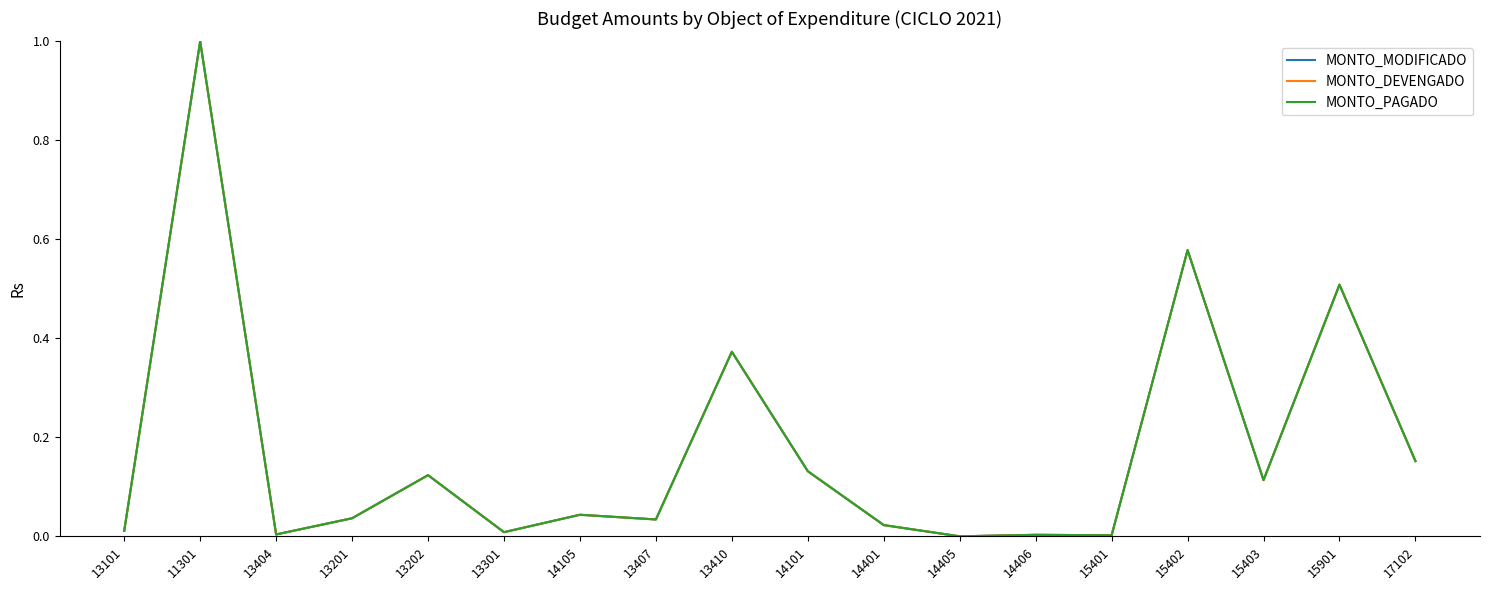

What is the label of the 5th point from the right?

15401